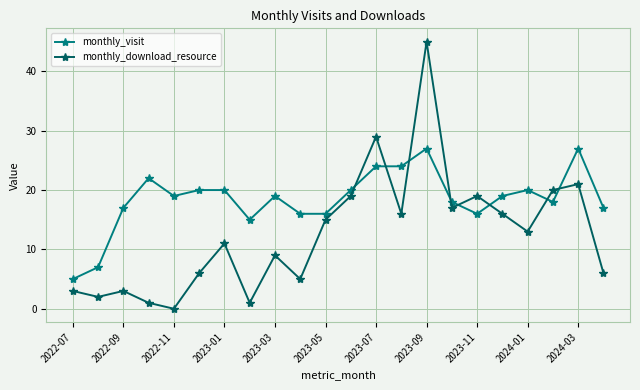

List the series in order of their overall mean, lowest first.

monthly_download_resource, monthly_visit